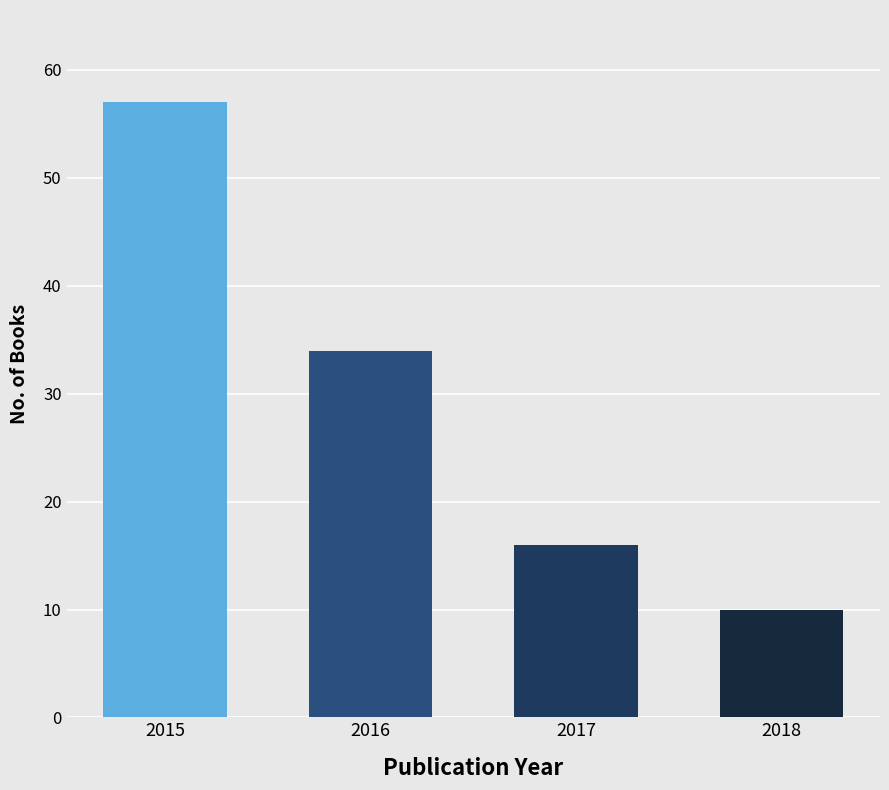

Reading right to left, transcribe all the data shown in this chart.

10	16	34	57